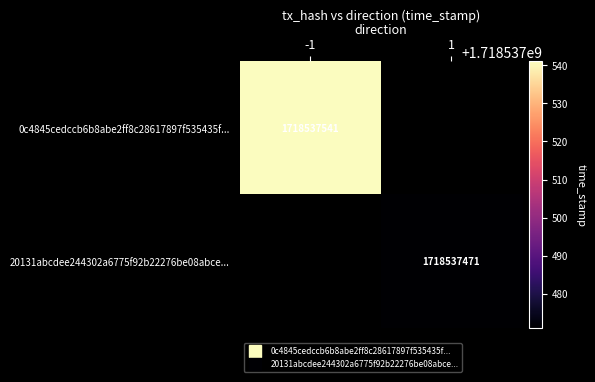

Which series has the widest spread of values?

0c4845cedccb6b8abe2ff8c28617897f535435f...